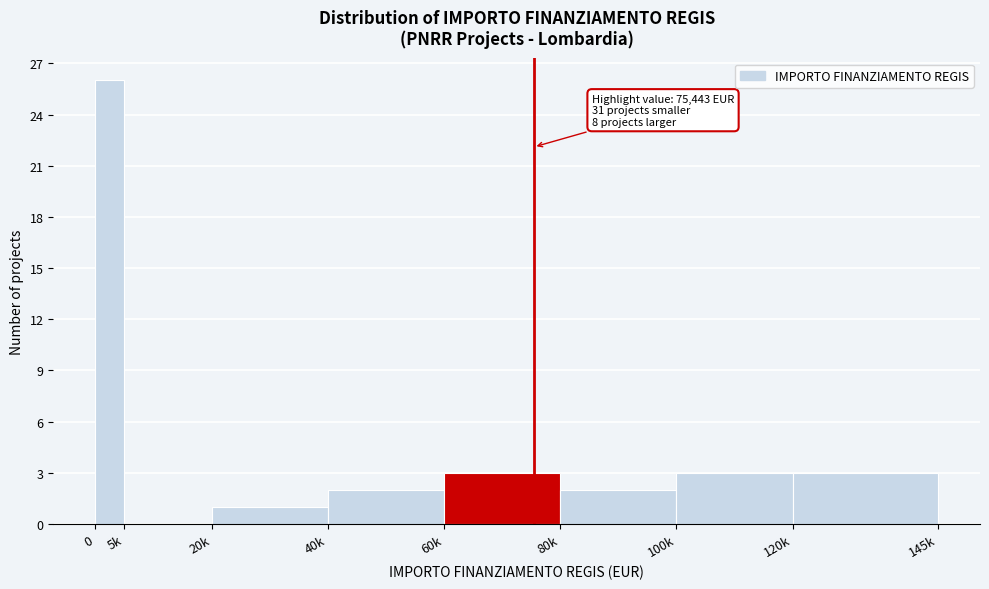

Reading left to right, list all the values displayed in this chart.

0=26	5k=0	20k=1	40k=2	60k=3	80k=2	100k=3	120k=3